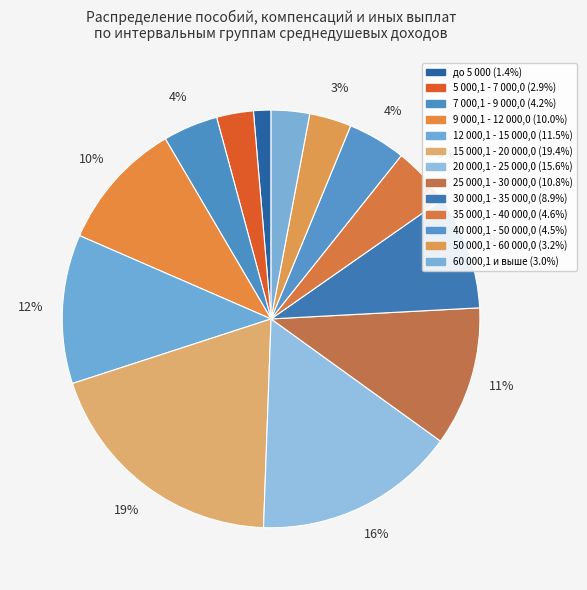

To the nearest percent, what is the difference between the largest and smallest slice percentages?

18%